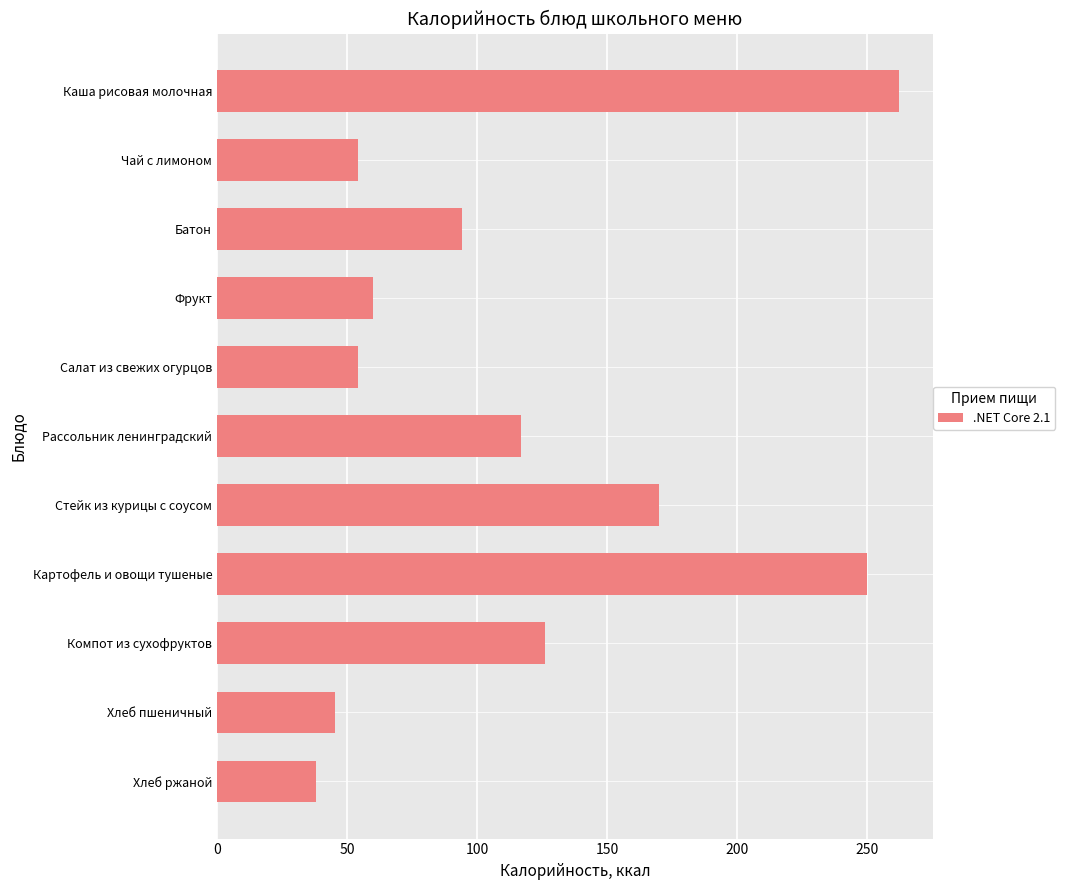

What is the change in value from Чай с лимоном to Компот из сухофруктов?

+72.0